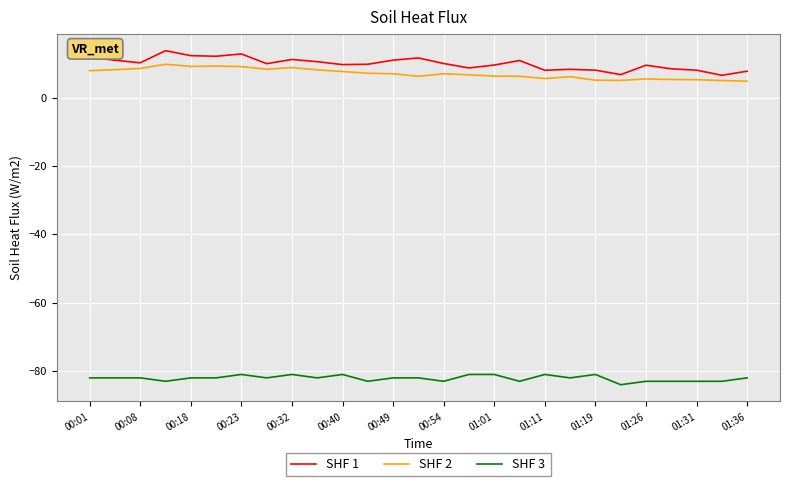

True or false: SHF 3 and SHF 1 cross at least once.

False